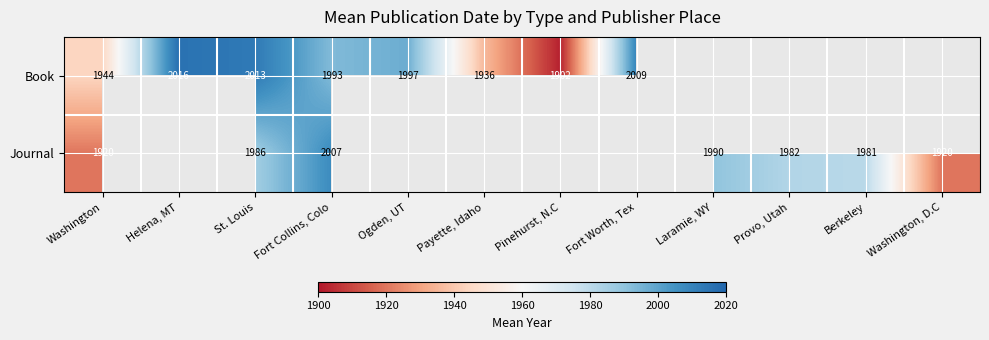

What is the difference between the Journal values at Fort Collins, Colo and Berkeley?

26